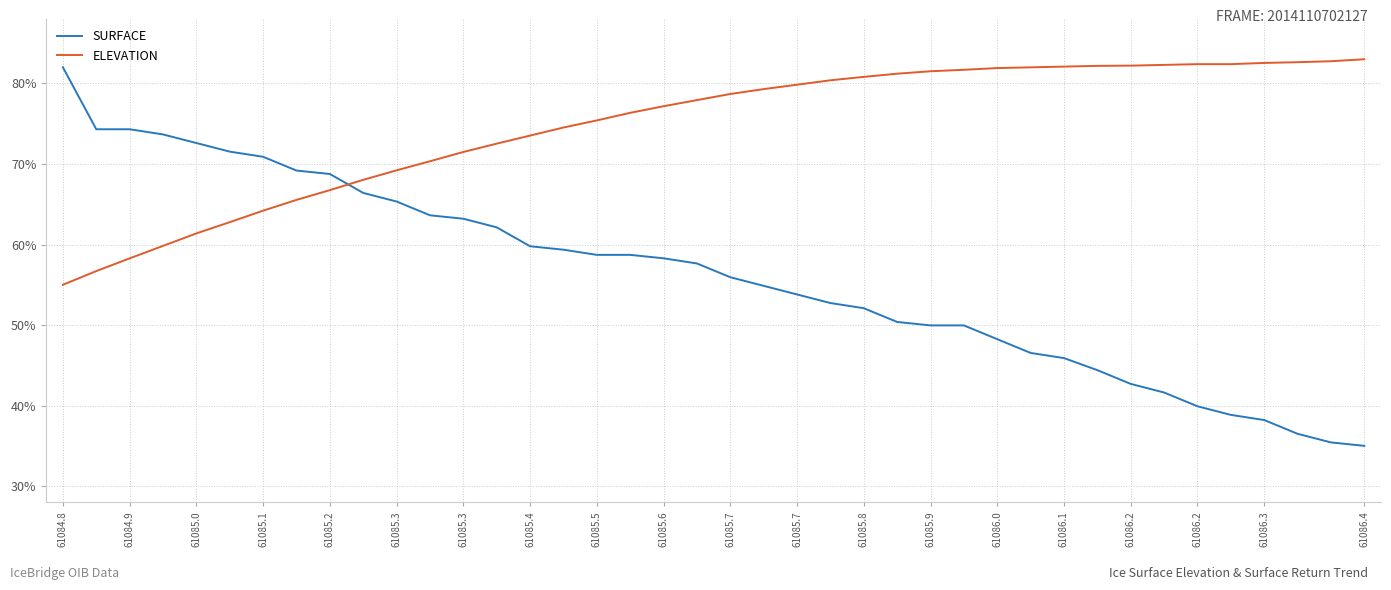

Which series has the largest range (max minus min)?

SURFACE